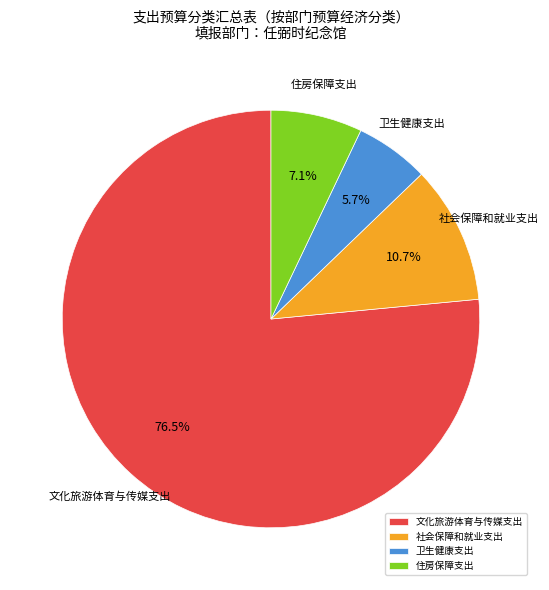

Which category has the smallest portion of the pie?

卫生健康支出